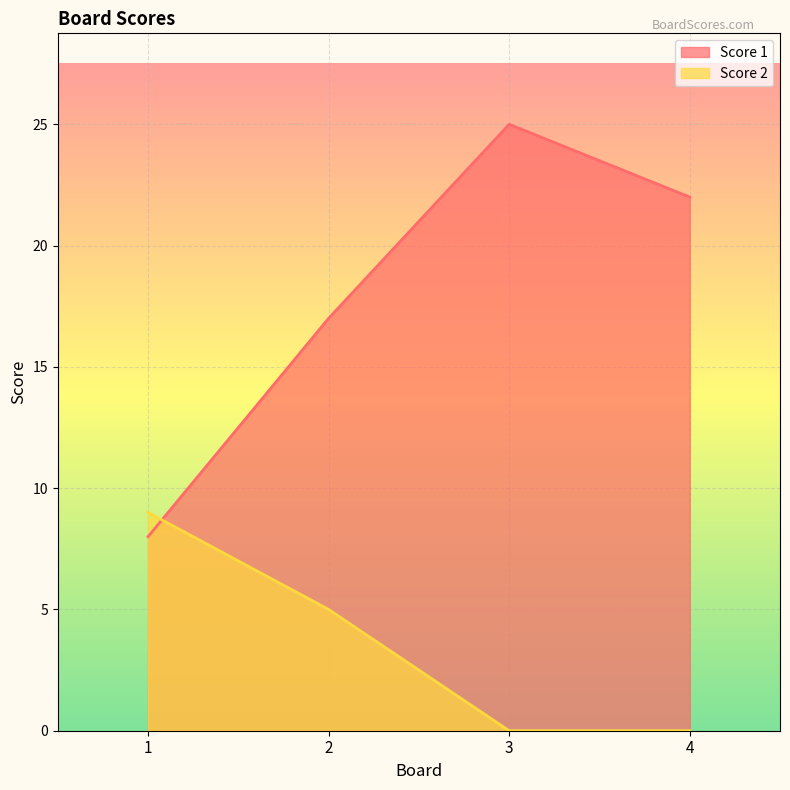

Between 1 and 4, which series saw the biggest shift?

Score 1